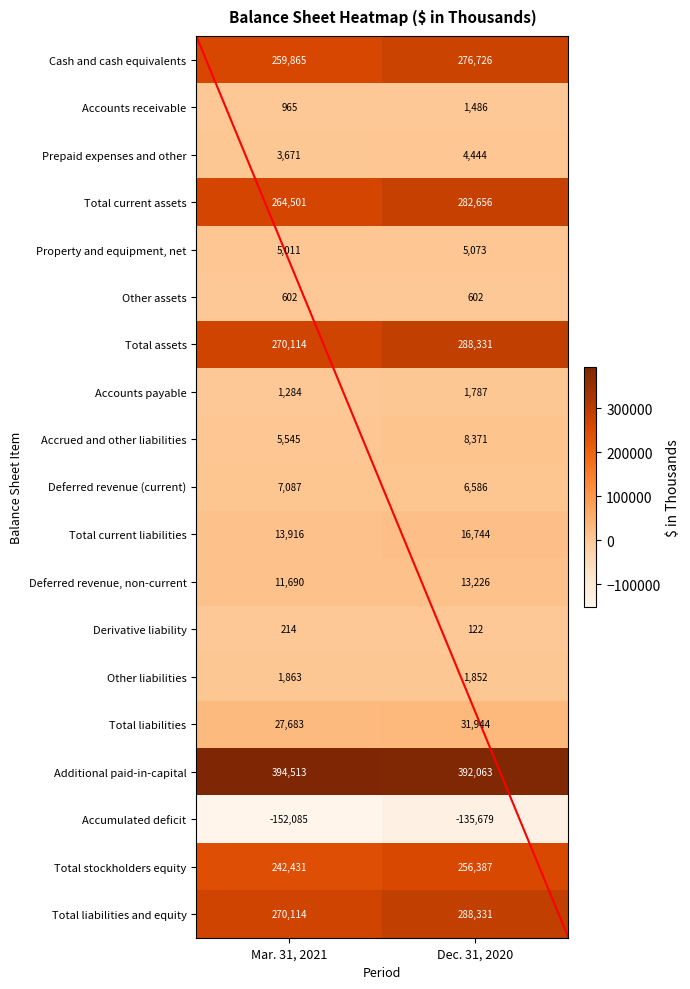

Which category has the lowest value across all series?

Mar. 31, 2021